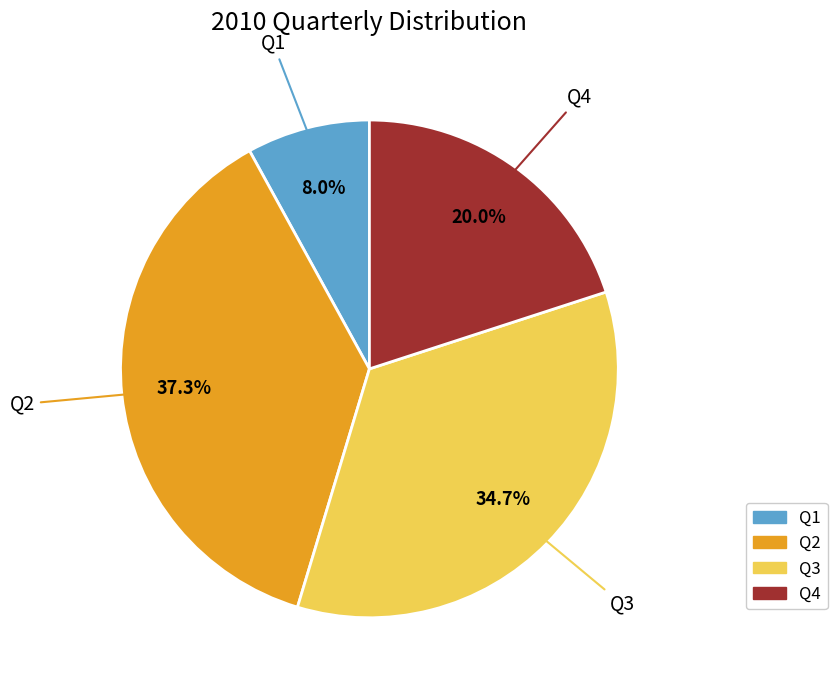

Count the number of slices in the pie.

4